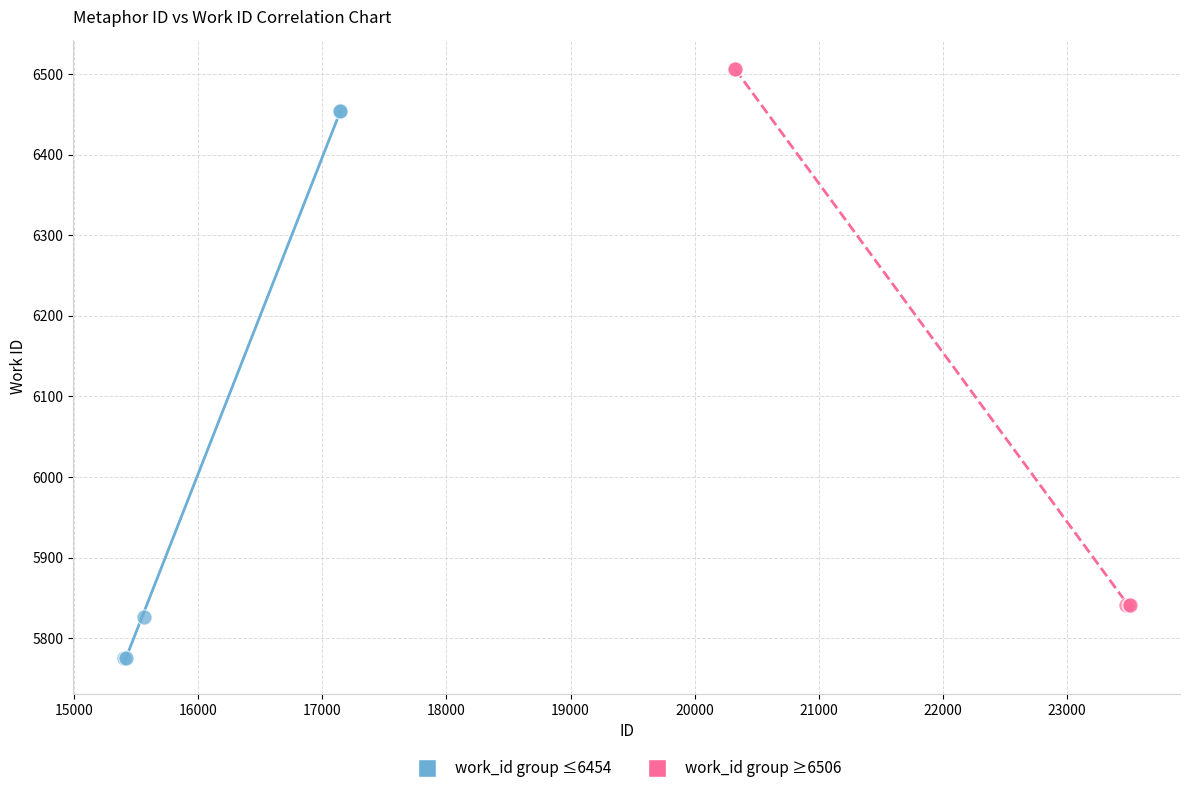

What are all the series names shown in the legend?

work_id group ≤6454, work_id group ≥6506